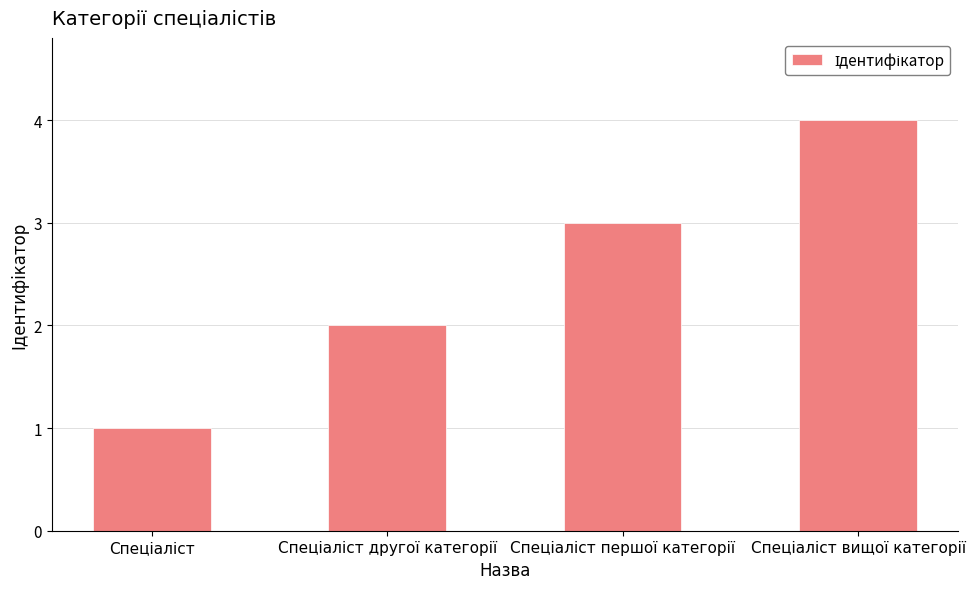

What is the sum of all values?

10